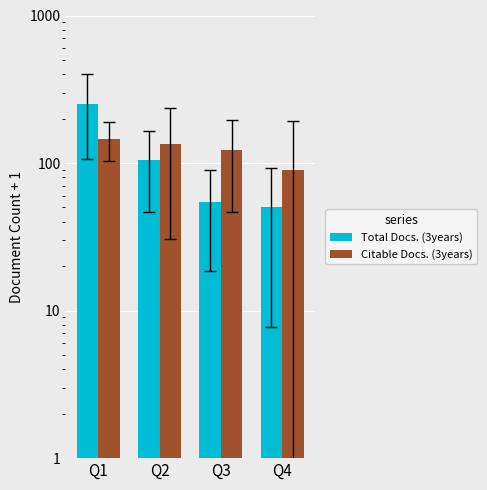

What are all the series names shown in the legend?

Total Docs. (3years), Citable Docs. (3years)